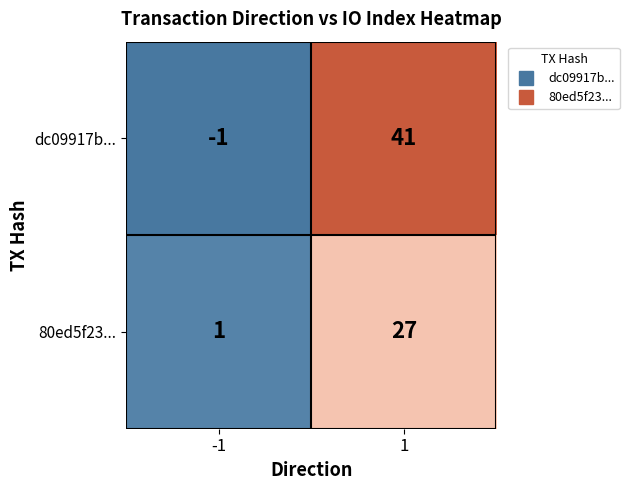

What is the difference between the 80ed5f23... values at -1 and 1?

26